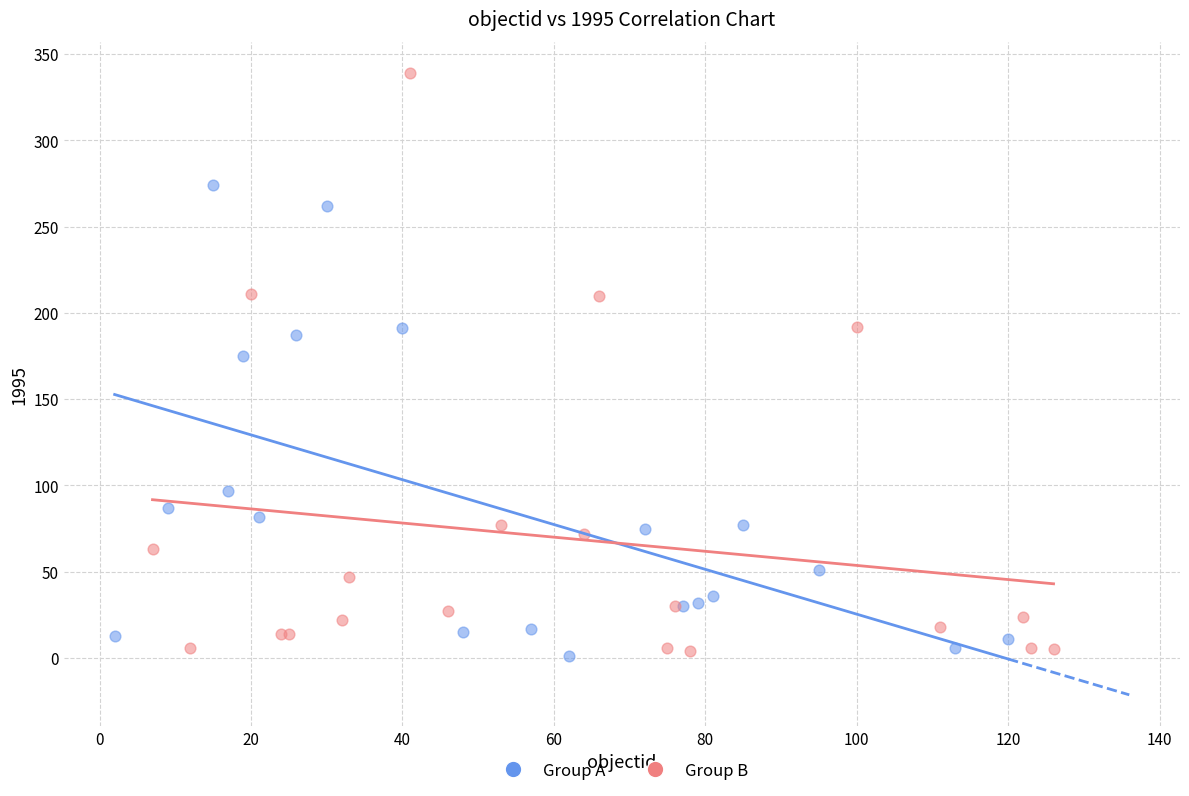

Which series reaches the maximum Y coordinate?

Group B